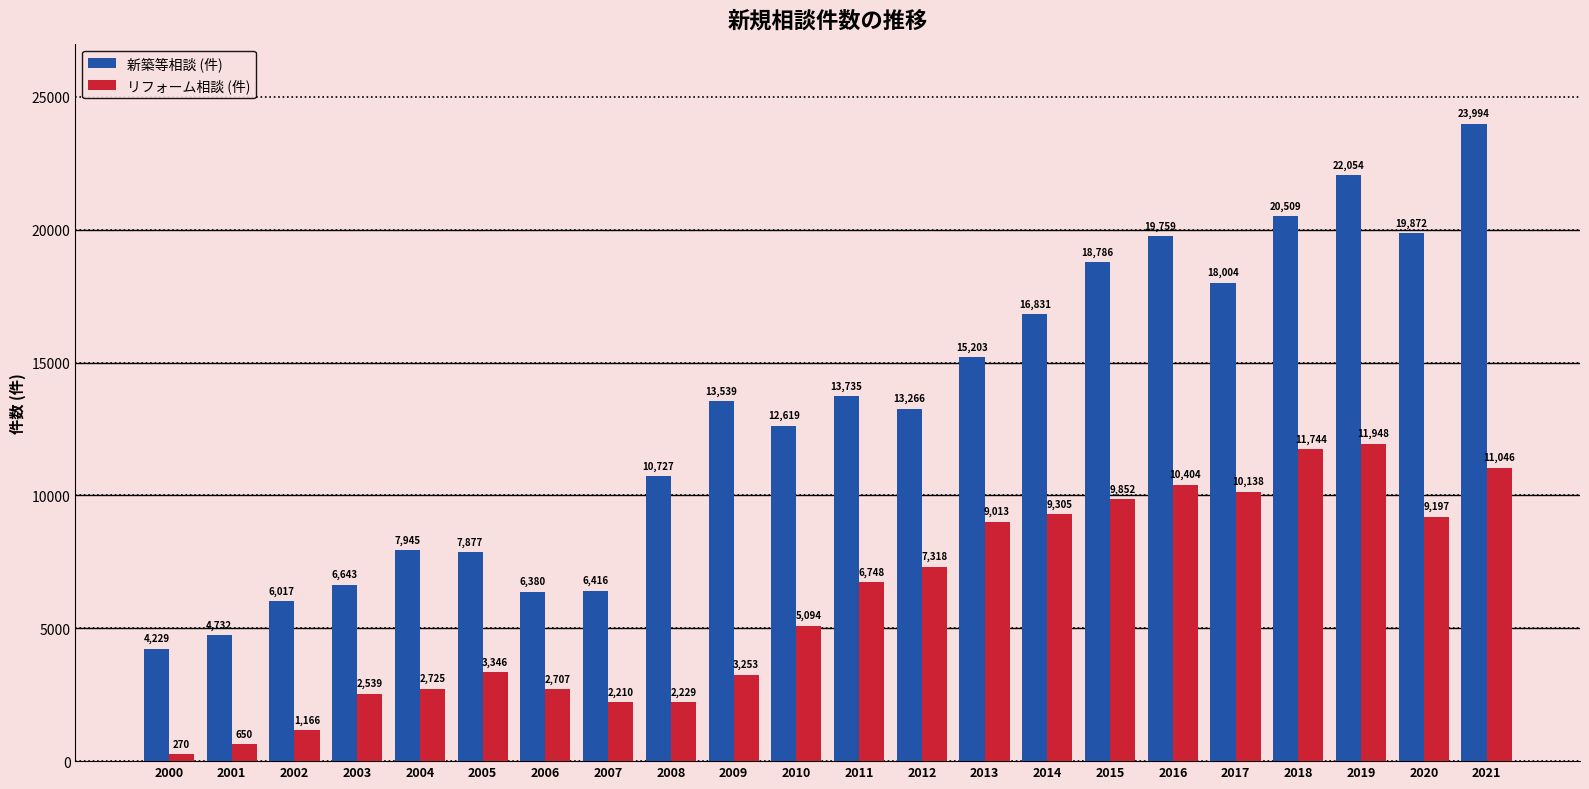

What is the difference between the second highest and second lowest values in the 新築等相談 (件) series?

17322